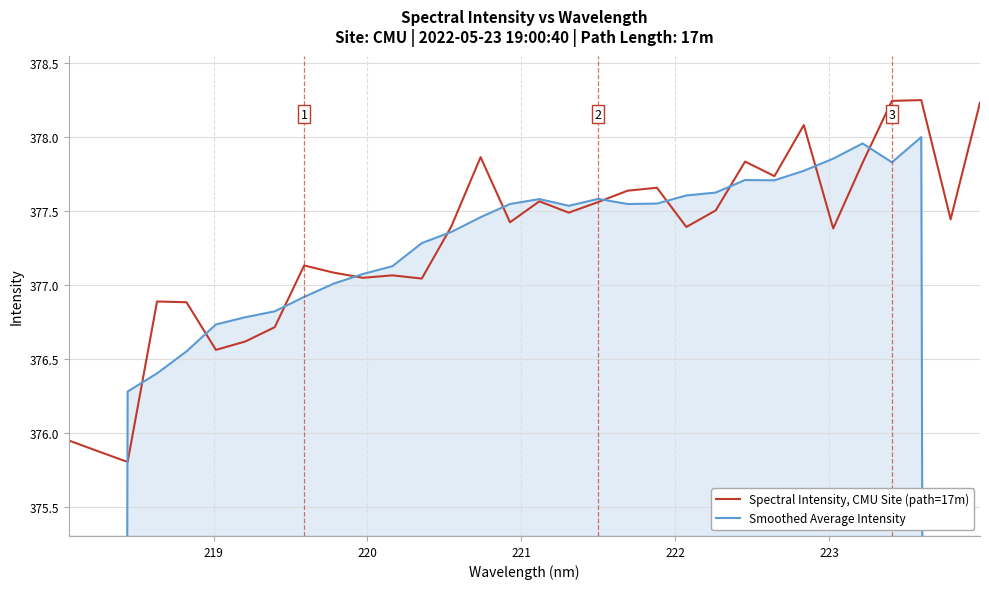

Which series has the largest total across all categories?

Spectral Intensity, CMU Site (path=17m)